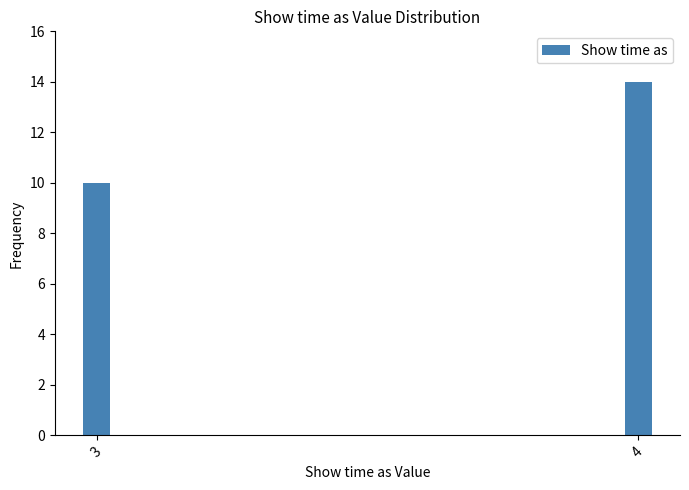

Reading right to left, extract all data points from this chart.

4=14	3=10